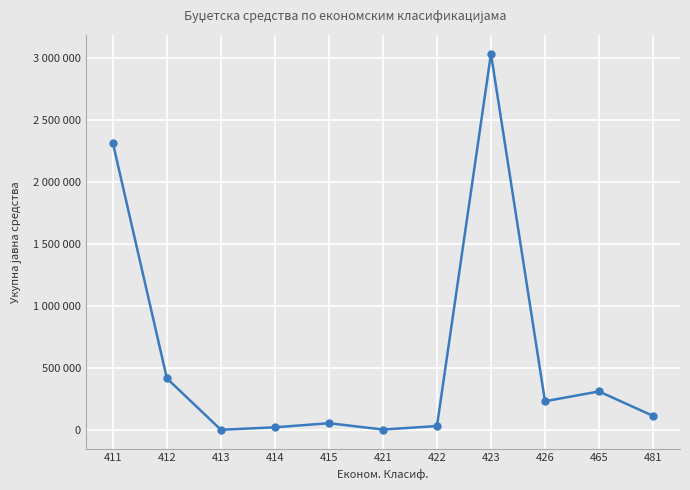

How many points are lower than both their immediate neighbors (excluding endpoints)?

3